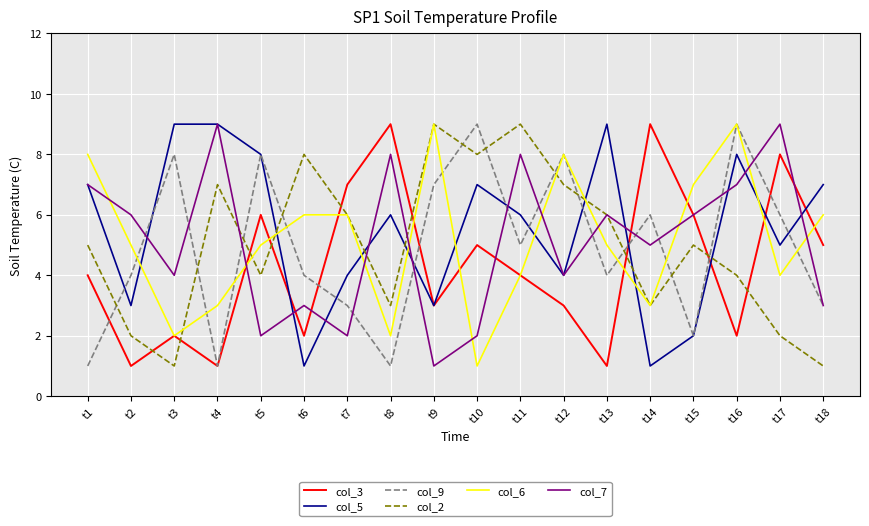

True or false: col_5 and col_9 intersect in this chart.

True